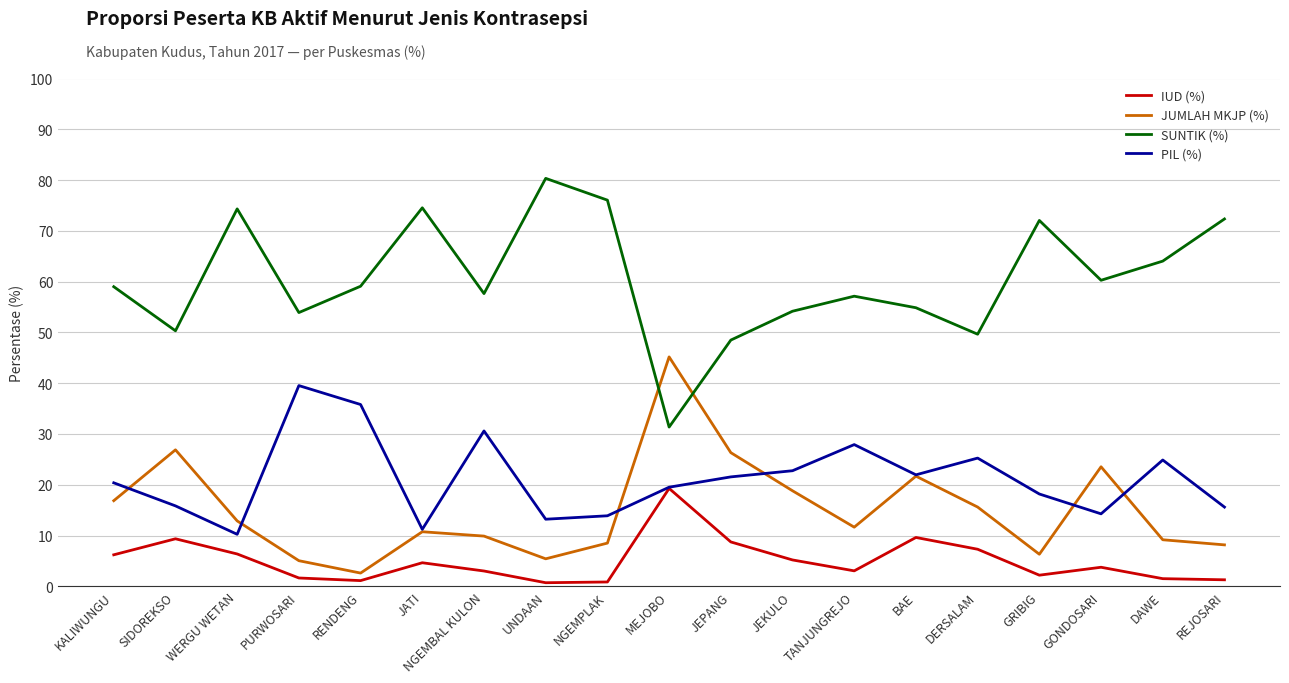

Between JEKULO and TANJUNGREJO, which series saw the biggest shift?

JUMLAH MKJP (%)